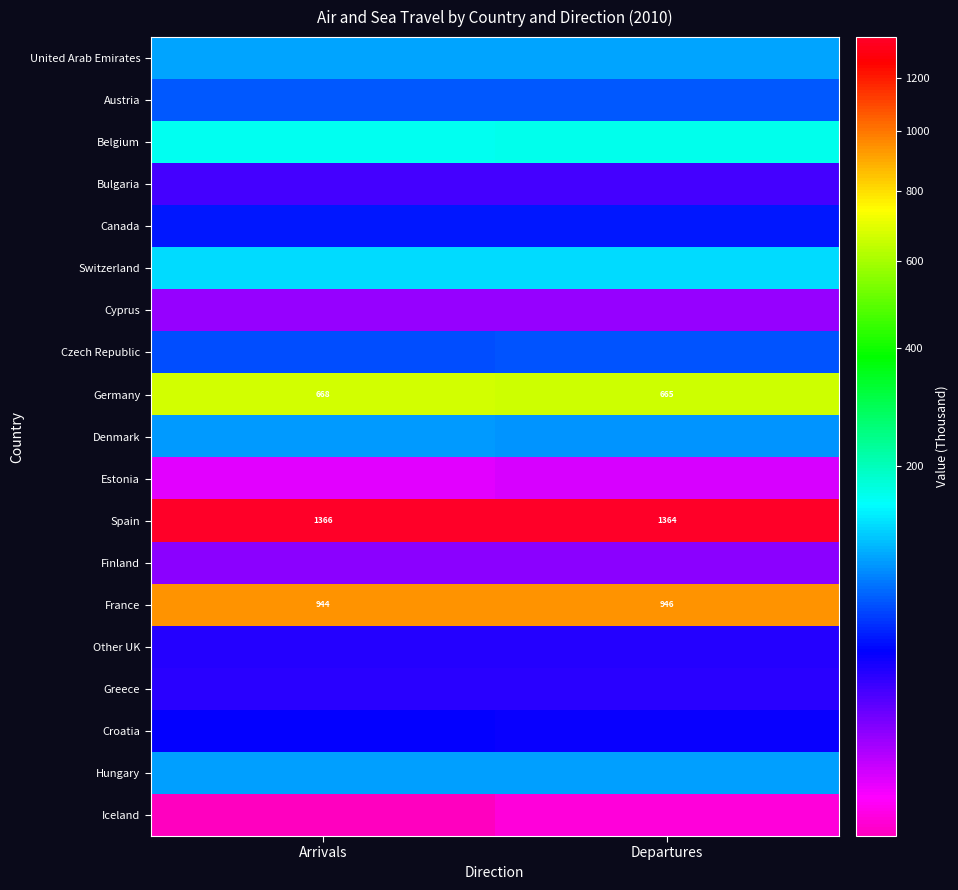

What is the sum of all Spain values?

2730.0